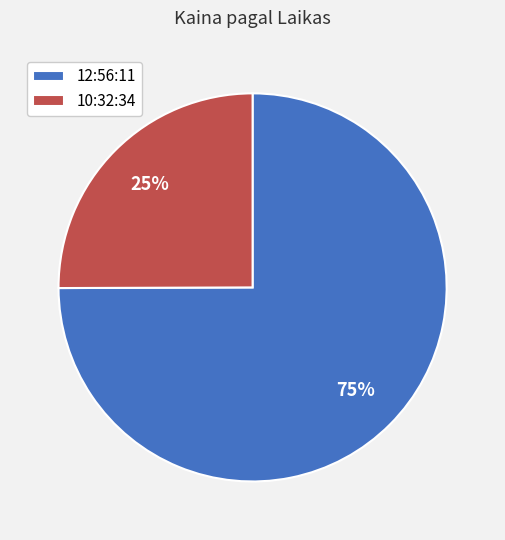

To the nearest percent, what is the difference between the 10:32:34 and 12:56:11 slice percentages?

50%